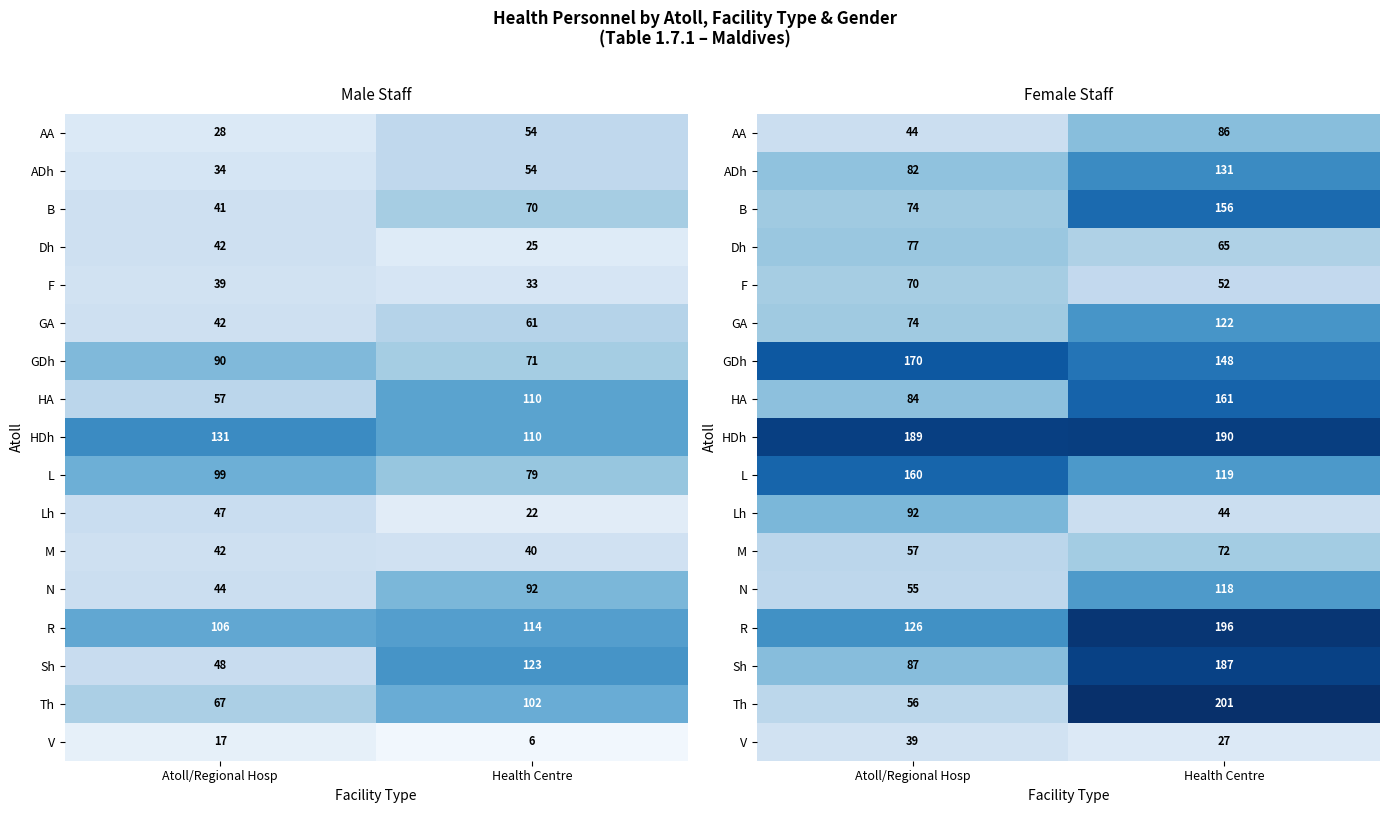

What is the total value across all series at Atoll/Regional Hosp?

1536